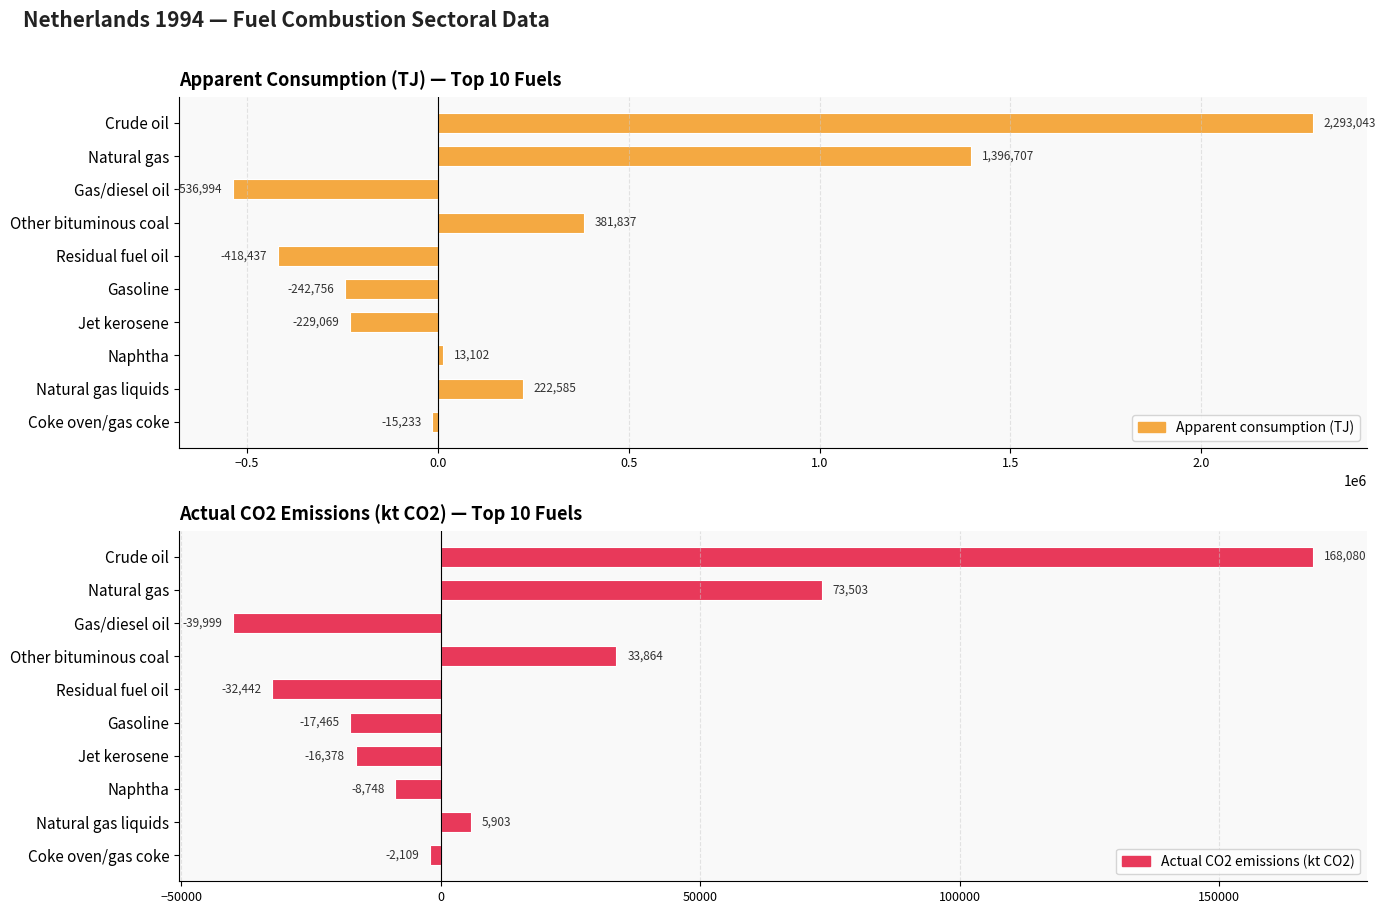

Reading right to left, extract all data points from this chart.

Apparent consumption (TJ): -15232.9	222585.2	13102.3	-229069.4	-242755.8	-418436.9	381836.6	-536993.8	1396706.8	2293042.8
Actual CO2 emissions (kt CO2): -2108.9	5902.7	-8748.2	-16378.5	-17465.3	-32441.8	33863.8	-39999.1	73502.9	168080.0